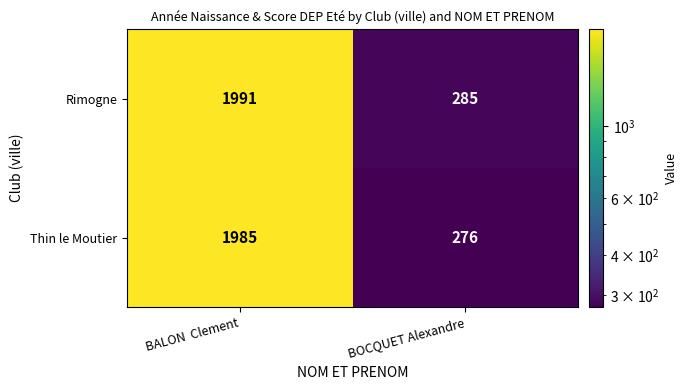

How many values in the Rimogne series are below 1991?

1